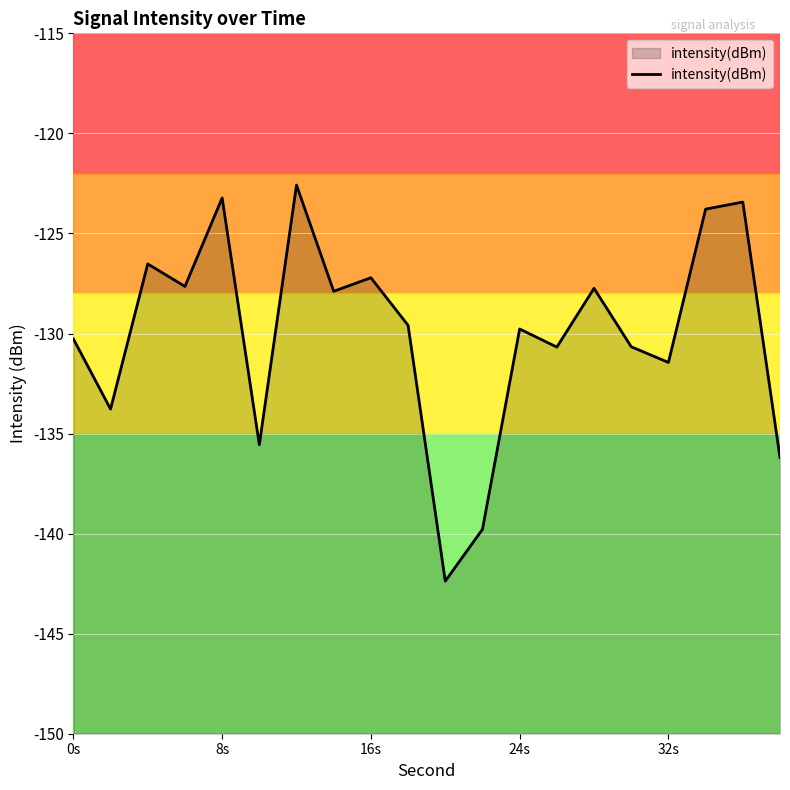

Is it true that the value at 32s is -76.4?

False